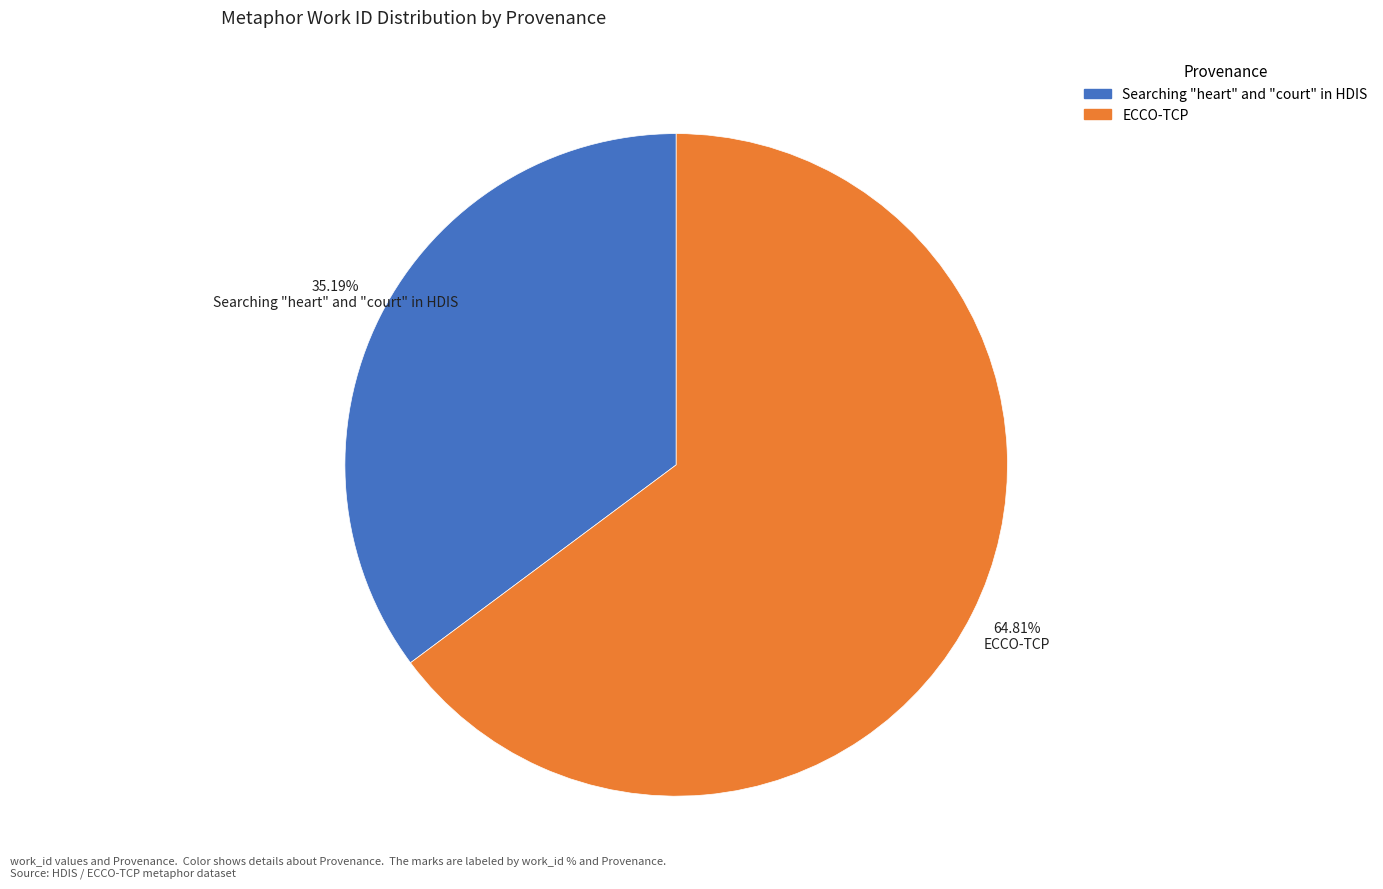

Do Searching "heart" and "court" in HDIS and ECCO-TCP together represent more than half of the pie?

Yes